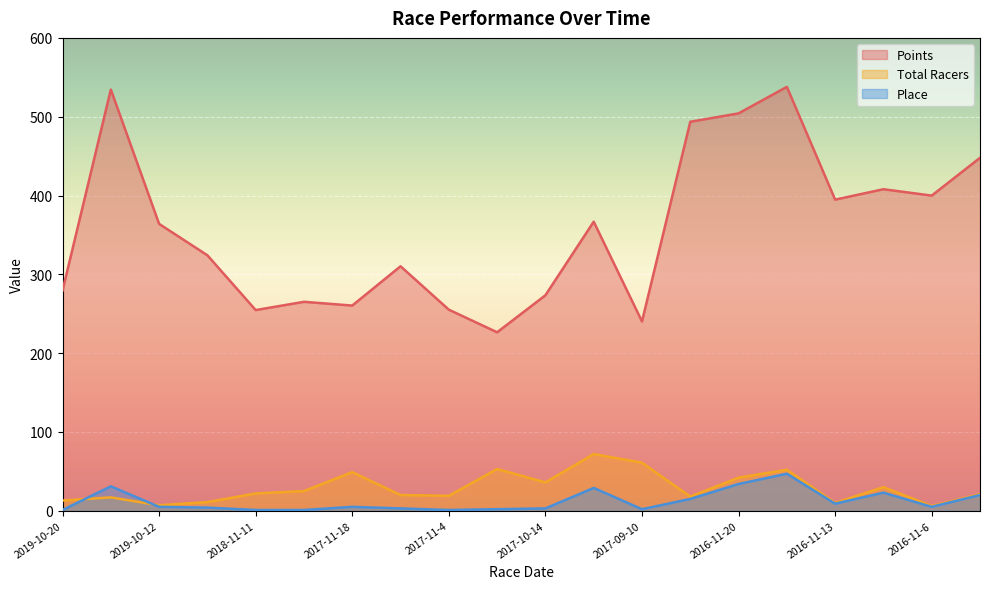

At 2017-09-10, list the series in order from smallest to largest.

Place, Total Racers, Points